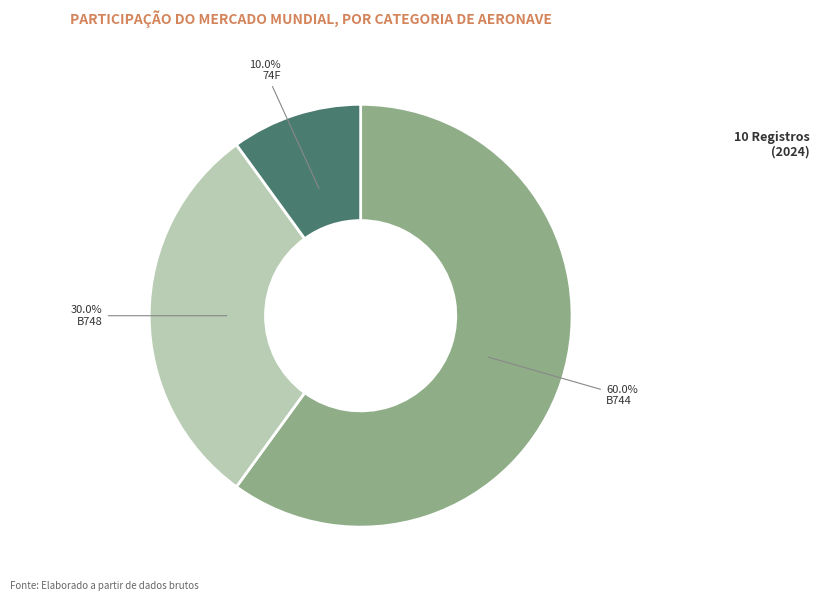

Does any single category account for the majority?

Yes